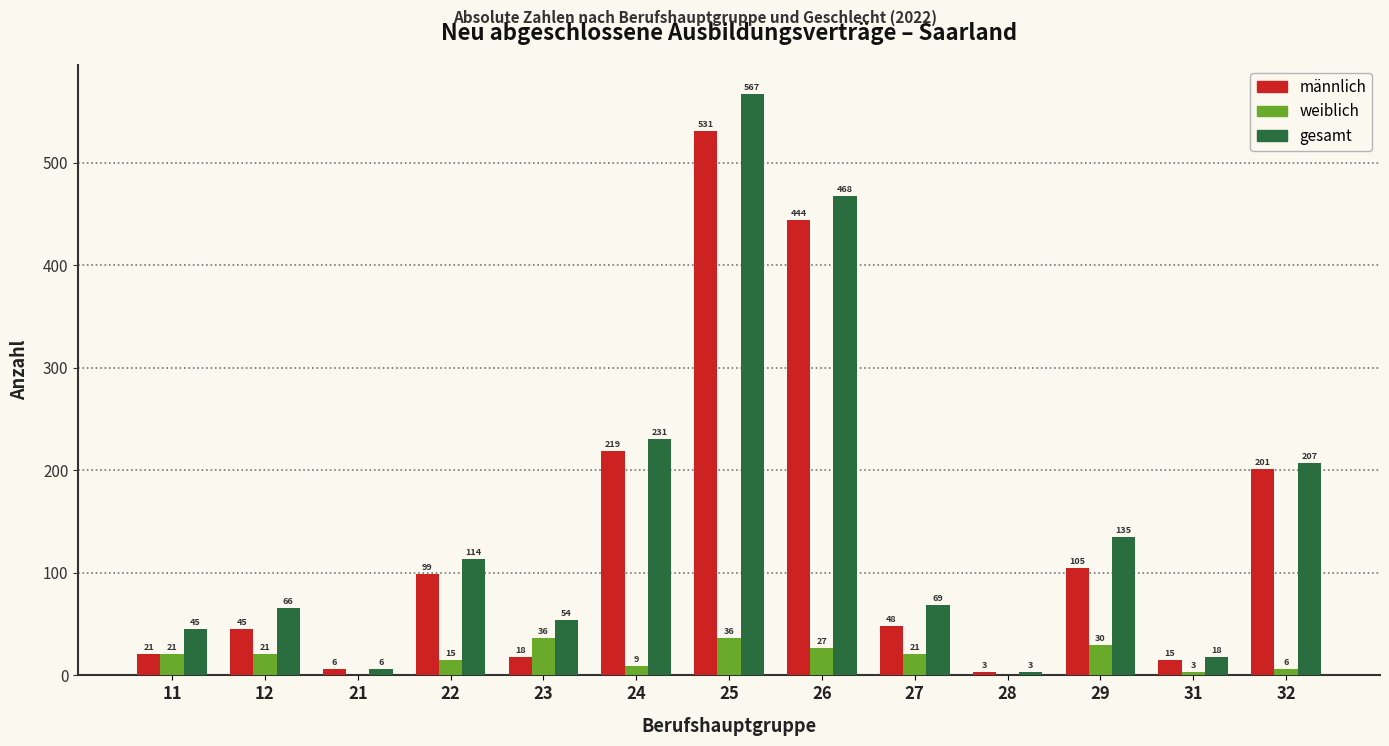

Reading left to right, transcribe all the data shown in this chart.

männlich: 11=21	12=45	21=6	22=99	23=18	24=219	25=531	26=444	27=48	28=3	29=105	31=15	32=201
weiblich: 11=21	12=21	21=0	22=15	23=36	24=9	25=36	26=27	27=21	28=0	29=30	31=3	32=6
gesamt: 11=45	12=66	21=6	22=114	23=54	24=231	25=567	26=468	27=69	28=3	29=135	31=18	32=207